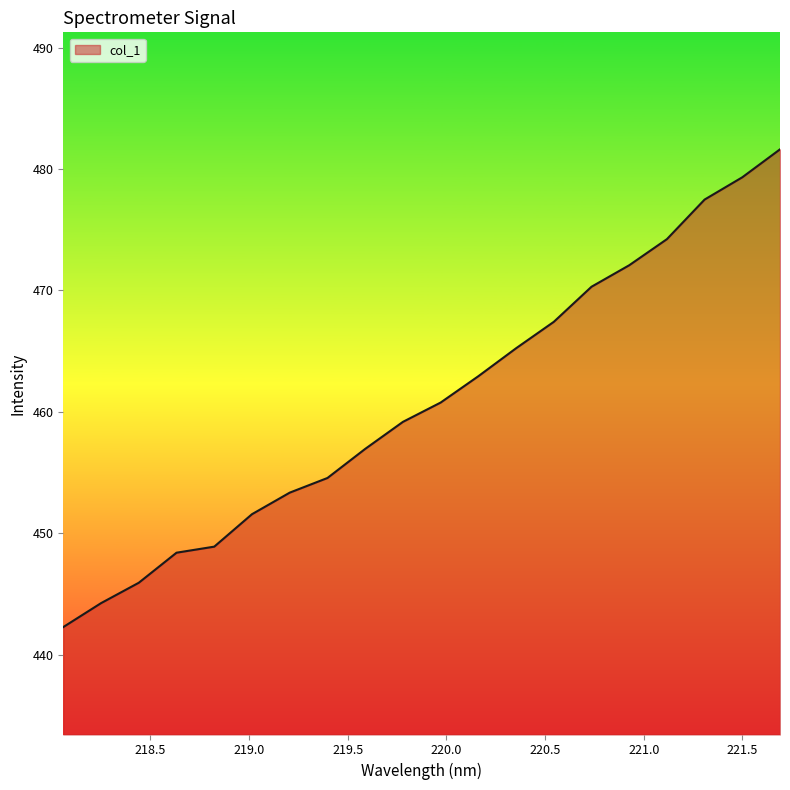

What is the minimum value shown in the chart?

442.3